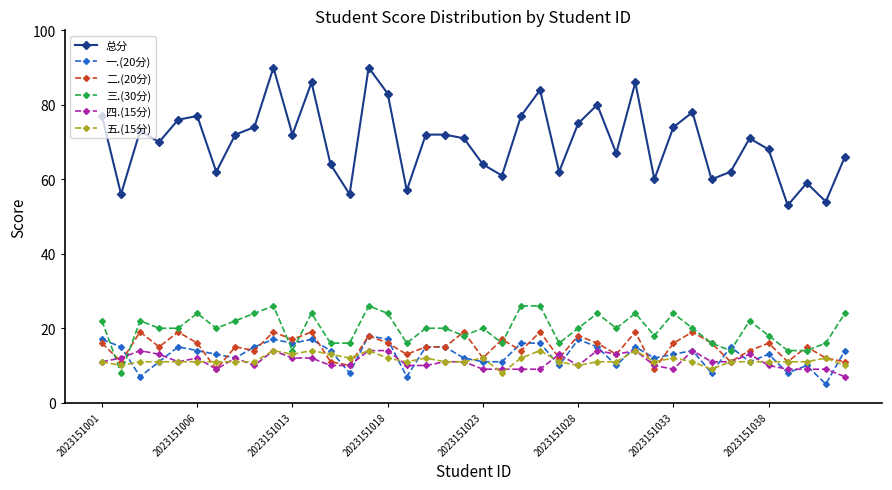

True or false: 总分 and 四.(15分) intersect in this chart.

False